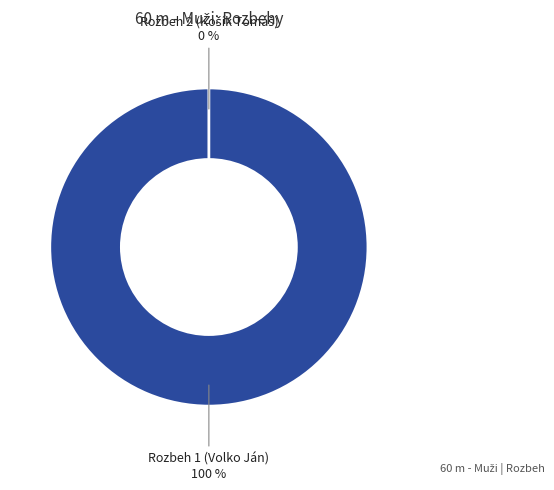

Count the number of slices in the pie.

2